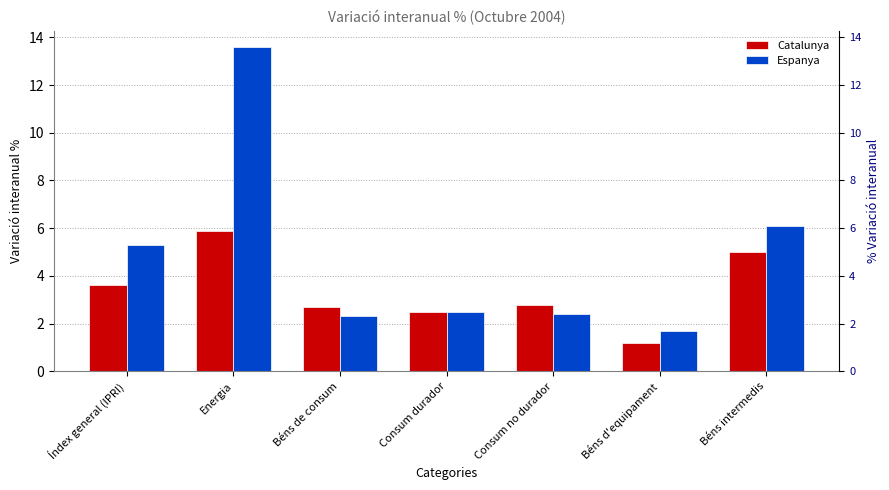

List the series in order of their overall mean, lowest first.

Catalunya, Espanya